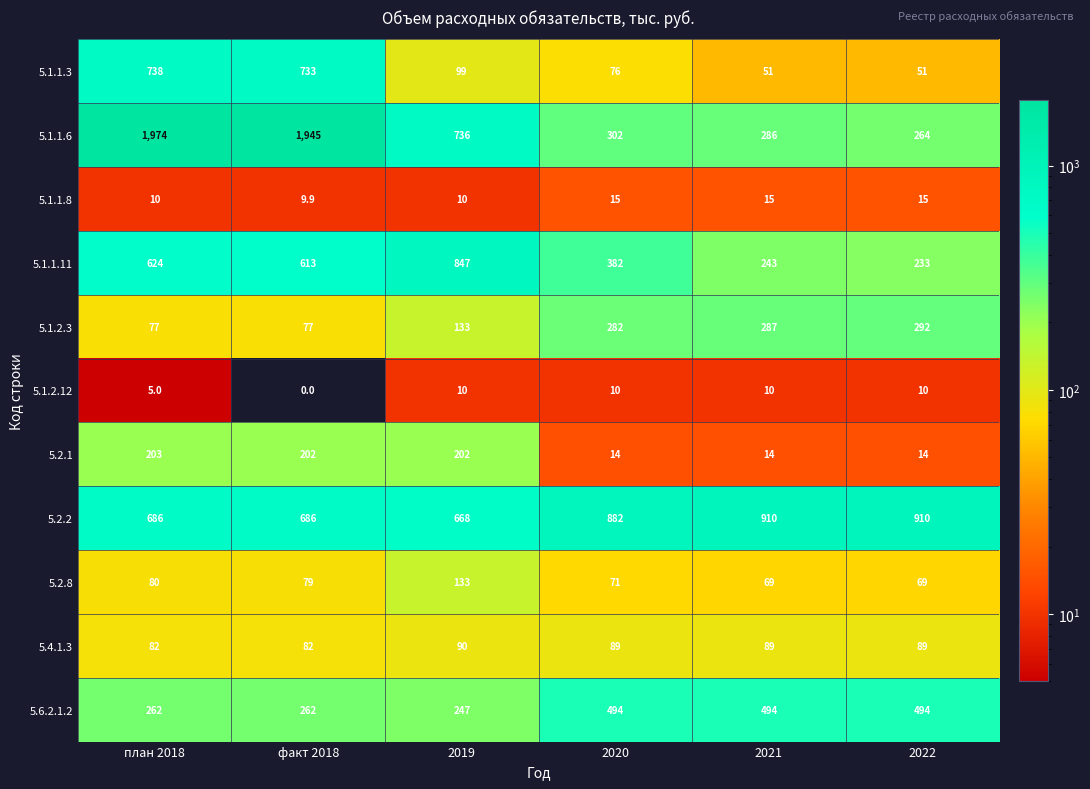

What is the sum of the 5.4.1.3 values at 2020 and 2019?

179.0